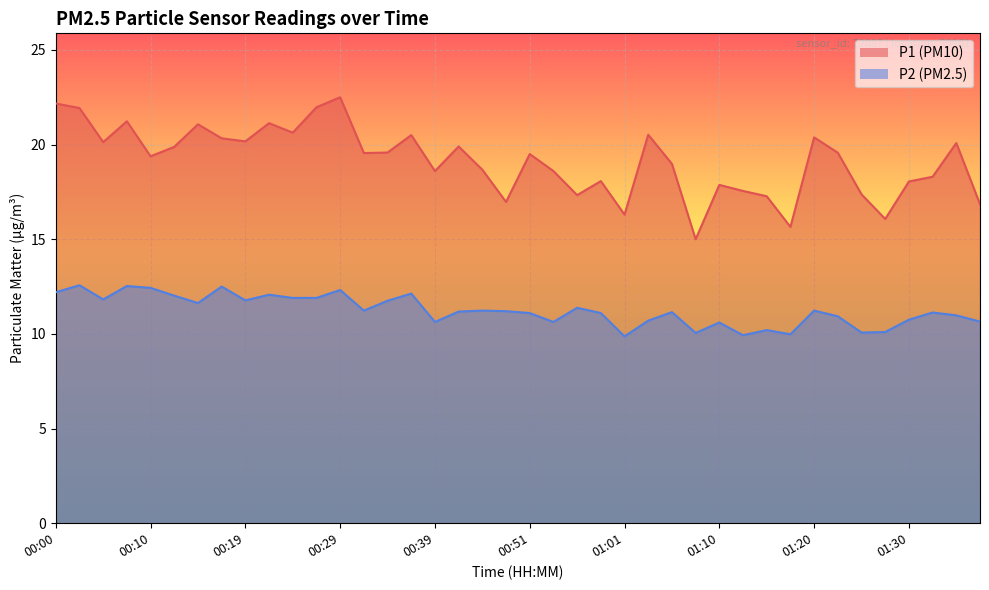

Reading right to left, list all the values displayed in this chart.

P1: 16.9	20.1	18.3	18.1	16.1	17.4	19.6	20.4	15.7	17.3	17.6	17.9	15.0	19.0	20.5	16.3	18.1	17.3	18.6	19.5	17.0	18.7	19.9	18.6	20.5	19.6	19.6	22.5	22.0	20.6	21.1	20.2	20.3	21.1	19.9	19.4	21.2	20.1	21.9	22.2
P2: 10.7	11.0	11.1	10.8	10.1	10.1	10.9	11.2	10.0	10.2	9.9	10.6	10.1	11.2	10.7	9.9	11.1	11.4	10.6	11.1	11.2	11.2	11.2	10.6	12.1	11.8	11.2	12.3	11.9	11.9	12.1	11.8	12.5	11.6	12.0	12.4	12.5	11.8	12.6	12.2